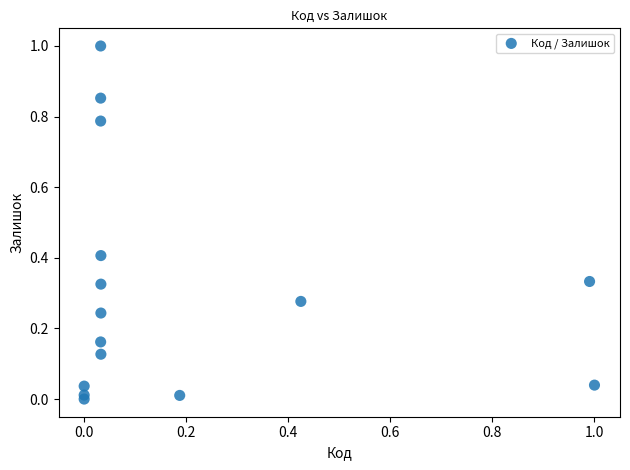

What is the range of X values (max minus min)?

1.0